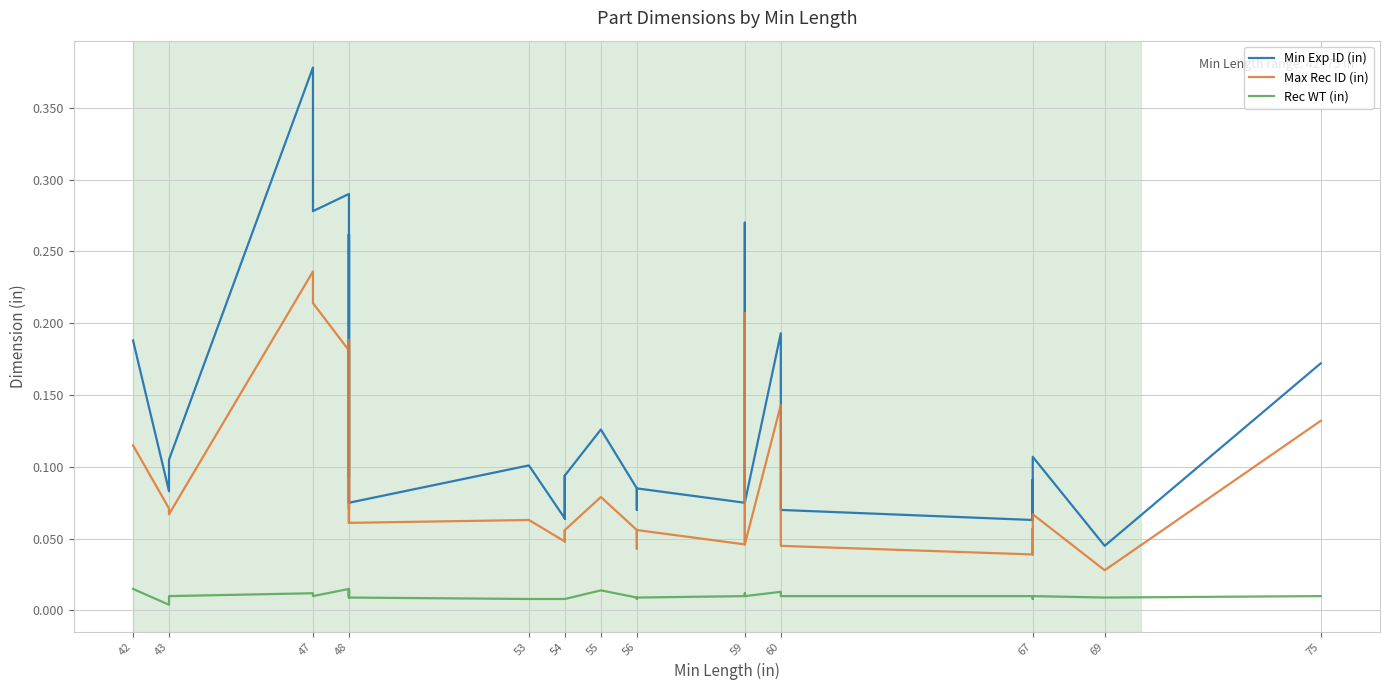

Reading left to right, what are all the values shown in this chart?

Min Exp ID (in): 0.2	0.1	0.1	0.4	0.3	0.3	0.3	0.1	0.3	0.1	0.3	0.1	0.1	0.1	0.1	0.1	0.1	0.1	0.1	0.1	0.1	0.1	0.1	0.1	0.3	0.3	0.1	0.2	0.2	0.1	0.1	0.1	0.1	0.1	0.1	0.1	0.0	0.0	0.2	0.2
Max Rec ID (in): 0.1	0.1	0.1	0.2	0.2	0.2	0.2	0.1	0.2	0.1	0.2	0.1	0.1	0.0	0.1	0.0	0.1	0.1	0.1	0.1	0.1	0.0	0.1	0.0	0.2	0.2	0.0	0.1	0.1	0.0	0.0	0.1	0.1	0.1	0.0	0.1	0.0	0.0	0.1	0.1
Rec WT (in): 0.0	0.0	0.0	0.0	0.0	0.0	0.0	0.0	0.0	0.0	0.0	0.0	0.0	0.0	0.0	0.0	0.0	0.0	0.0	0.0	0.0	0.0	0.0	0.0	0.0	0.0	0.0	0.0	0.0	0.0	0.0	0.0	0.0	0.0	0.0	0.0	0.0	0.0	0.0	0.0